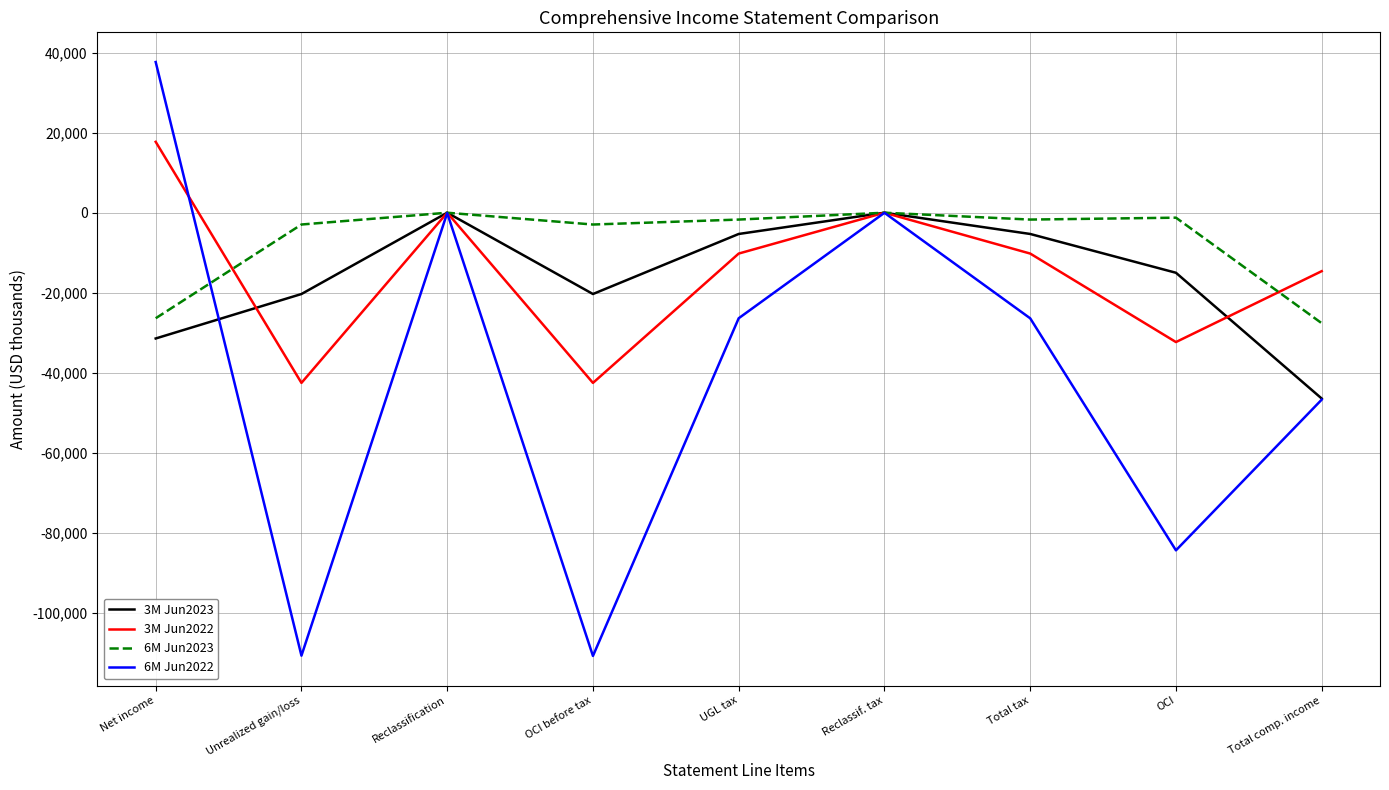

Which label corresponds to the largest value in the chart?

Net income